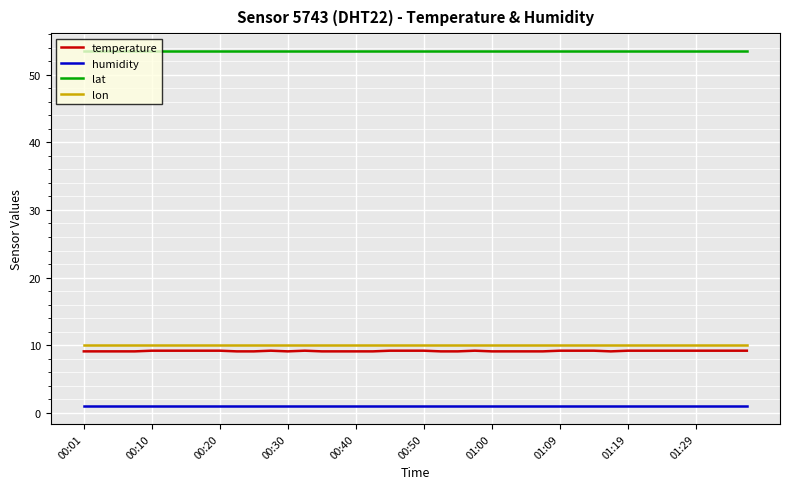

What is the highest value of the lat series?

53.5